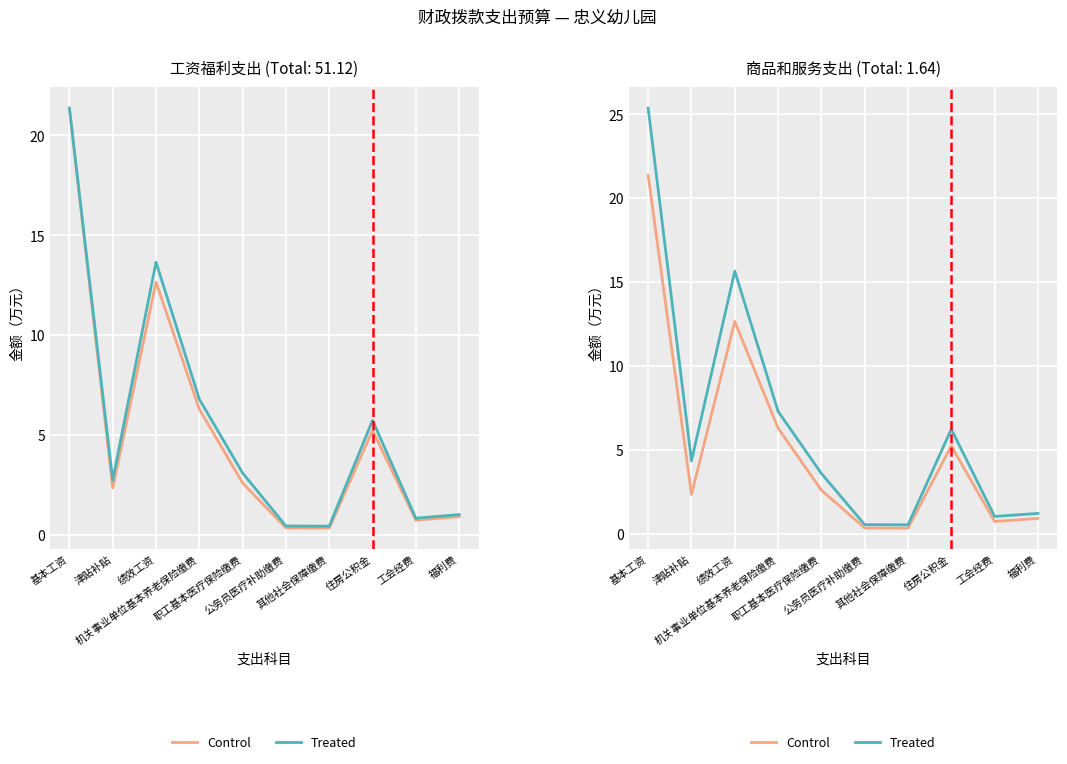

What is the total value across all series at 职工基本医疗保险缴费?

6.2